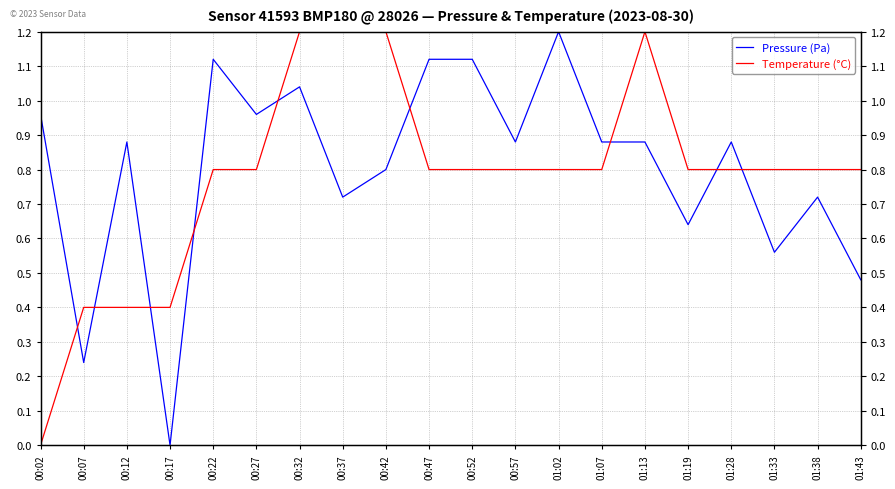

The value of Temperature (°C) at 00:47 is 0.5. True or false?

False